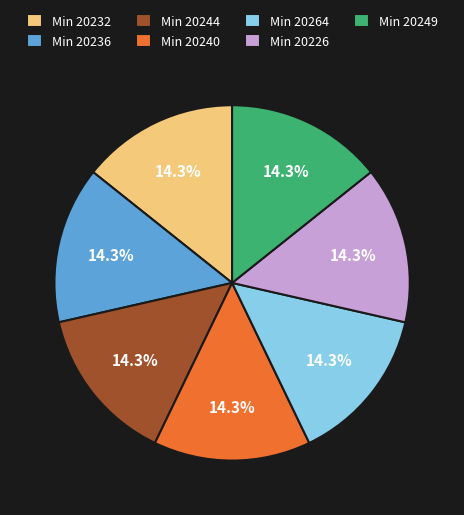

Combined, do Min 20226 and Min 20249 account for over 50%?

No